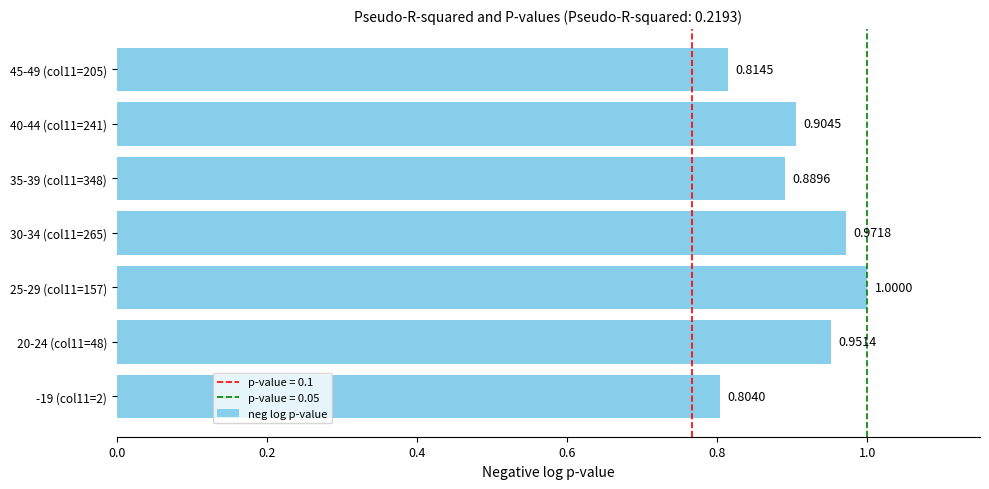

What is the sum of the values at 45-49 (col11=205) and 40-44 (col11=241)?

1.7